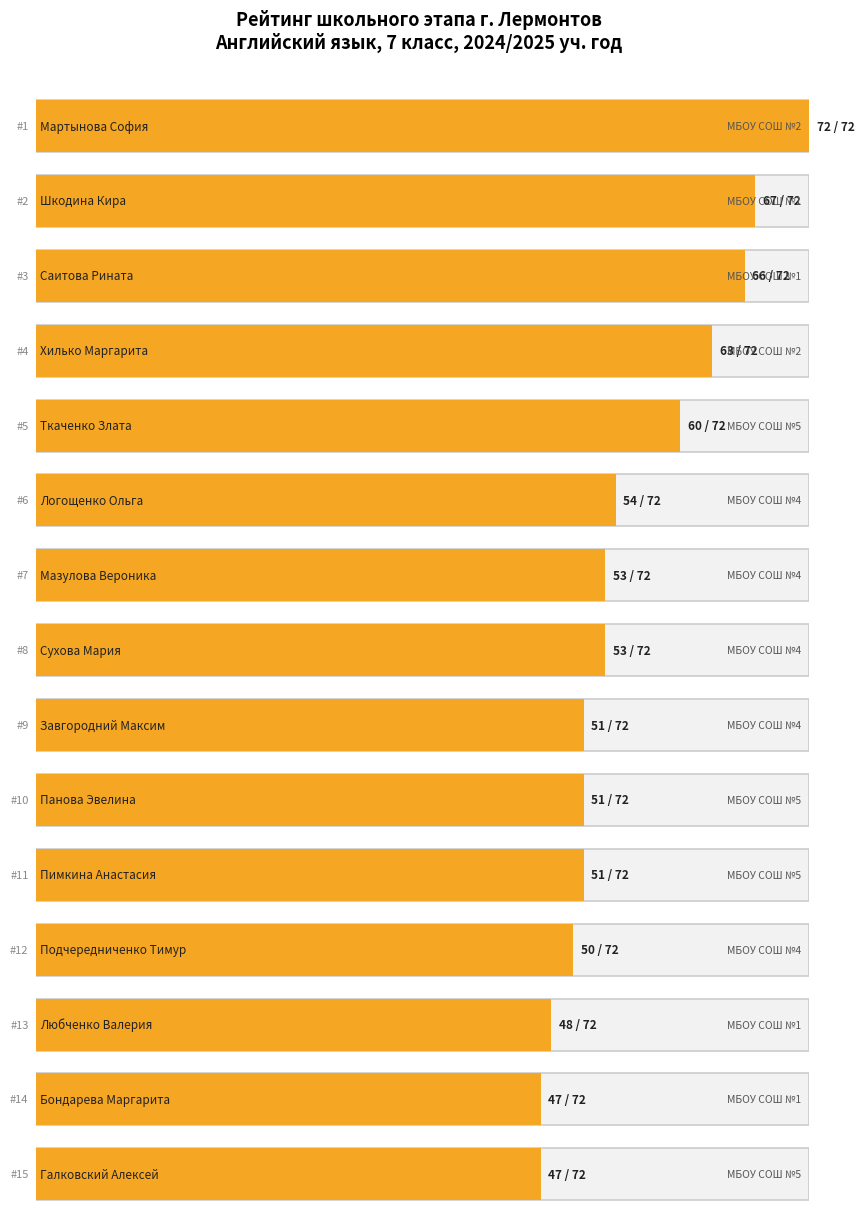

Reading left to right, list all the values displayed in this chart.

Результат: Мартынова София=72	Шкодина Кира=67	Саитова Рината=66	Хилько Маргарита=63	Ткаченко Злата=60	Логощенко Ольга=54	Мазулова Вероника=53	Сухова Мария=53	Завгородний Максим=51	Панова Эвелина=51	Пимкина Анастасия=51	Подчередниченко Тимур=50	Любченко Валерия=48	Бондарева Маргарита=47	Галковский Алексей=47
Рейтинг: Мартынова София=1	Шкодина Кира=2	Саитова Рината=3	Хилько Маргарита=4	Ткаченко Злата=5	Логощенко Ольга=6	Мазулова Вероника=7	Сухова Мария=8	Завгородний Максим=9	Панова Эвелина=10	Пимкина Анастасия=11	Подчередниченко Тимур=12	Любченко Валерия=13	Бондарева Маргарита=14	Галковский Алексей=15